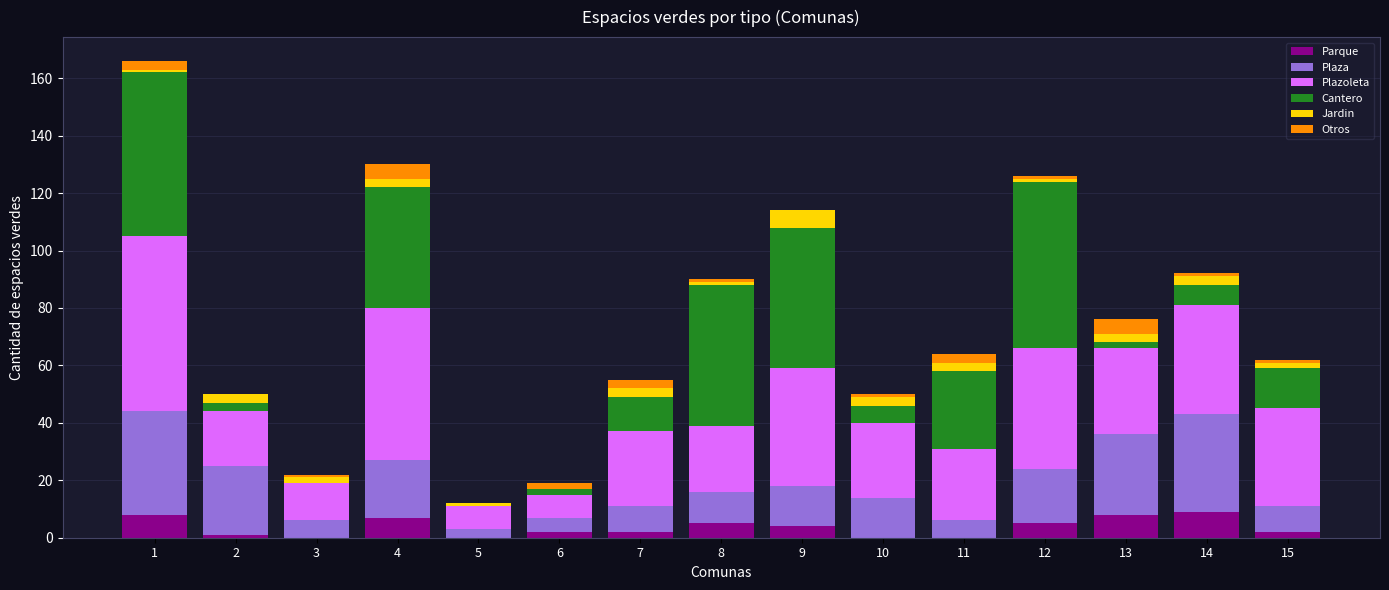

The Parque series shows 0 at 10. True or false?

True